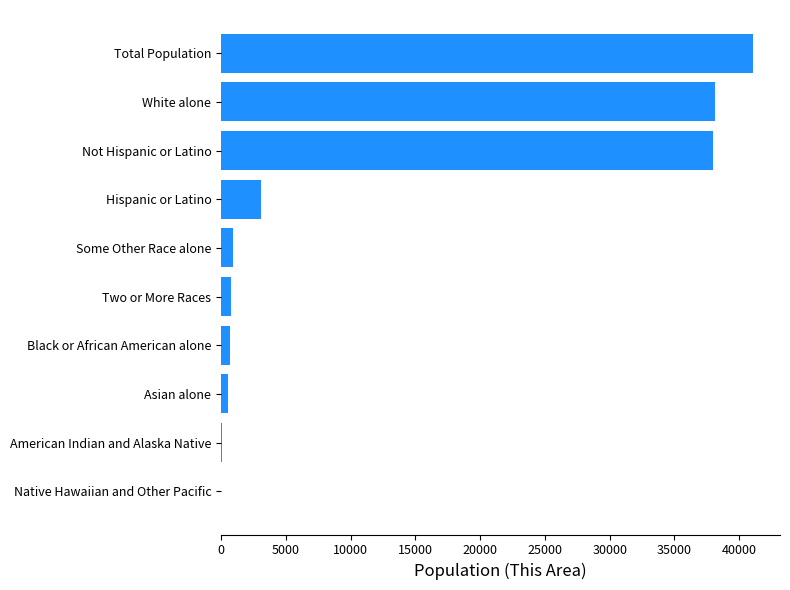

Is it true that the value at White alone is 38122?

True